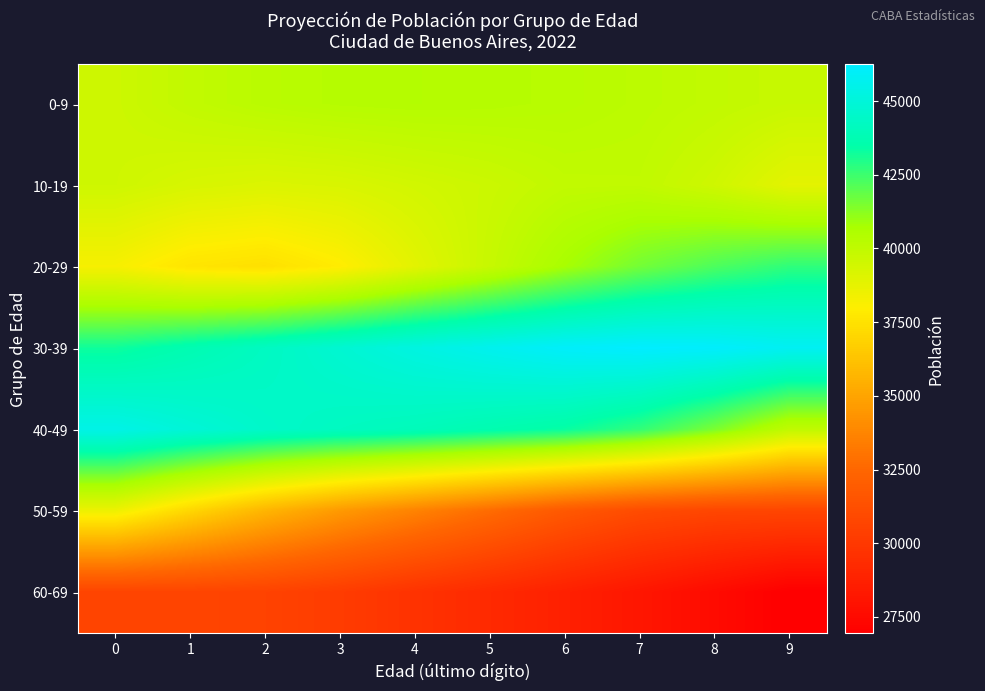

Reading left to right, transcribe all the data shown in this chart.

0-9: 0=39585.9	1=39946.9	2=40188.4	3=40325.1	4=40371.6	5=40342.8	6=40253.3	7=40117.8	8=39951.1	9=39767.9
10-19: 0=39544.8	1=39258.3	2=39113.8	3=39202.2	4=39423.9	5=39643.2	6=39953.0	7=39976.8	8=39534.8	9=38838.3
20-29: 0=38234.0	1=37599.4	2=37407.1	3=37910.6	4=38866.9	5=39775.6	6=40731.8	7=41589.3	8=42223.3	9=42710.0
30-39: 0=43234.0	1=43738.9	2=44240.7	3=44759.2	4=45254.1	5=45682.0	6=46072.0	7=46253.0	8=46142.1	9=45823.0
40-49: 0=45438.7	1=44931.9	2=44491.3	3=44215.7	4=43999.4	5=43684.2	6=43357.8	7=42684.5	8=41499.4	9=39990.1
50-59: 0=38522.3	1=37038.4	2=35683.5	3=34571.9	4=33648.9	5=32708.0	6=31745.6	7=31059.5	8=30763.2	9=30718.7
60-69: 0=30675.1	1=30682.7	2=30566.5	3=30214.1	4=29700.7	5=29214.5	6=28718.2	7=28173.8	8=27581.3	9=26941.2